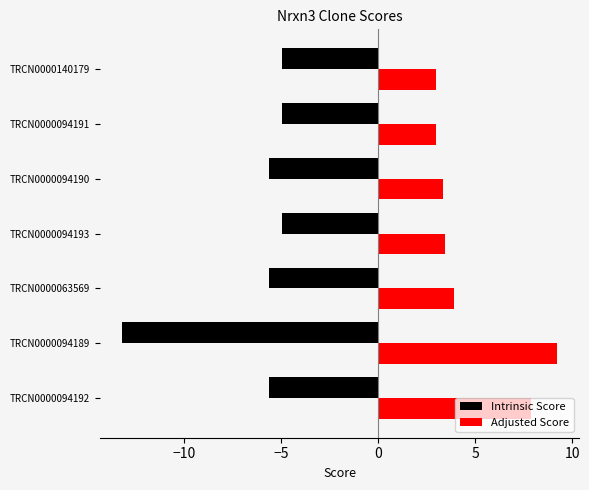

The Adjusted Score series shows 3.4 at TRCN0000094190. True or false?

True